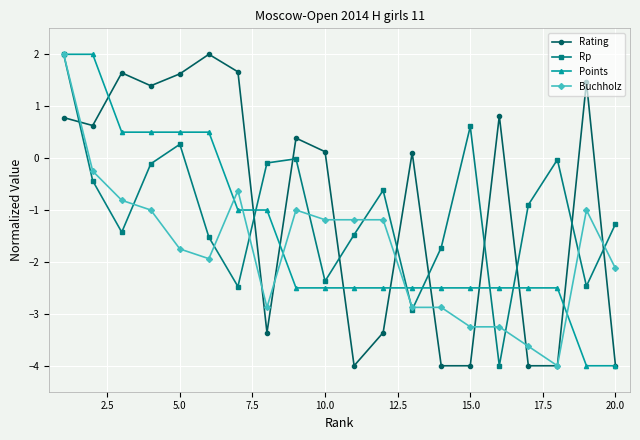

List the series in order of their overall mean, highest first.

Rating, Rp, Points, Buchholz